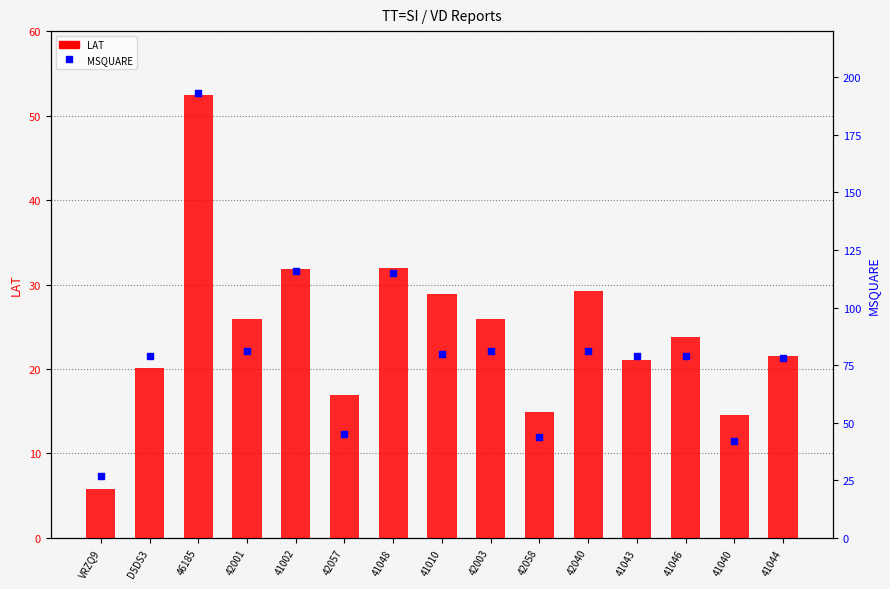

Which series contains the lowest Y value?

LAT